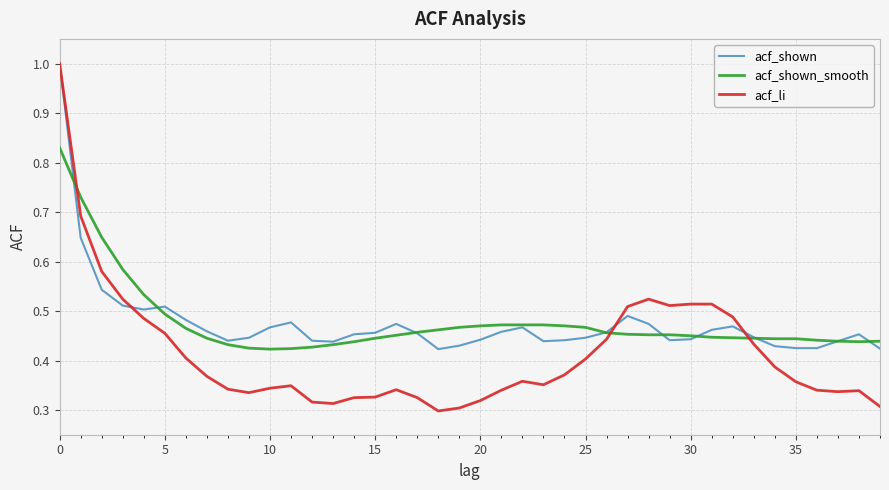

Which series has the largest range (max minus min)?

acf_li